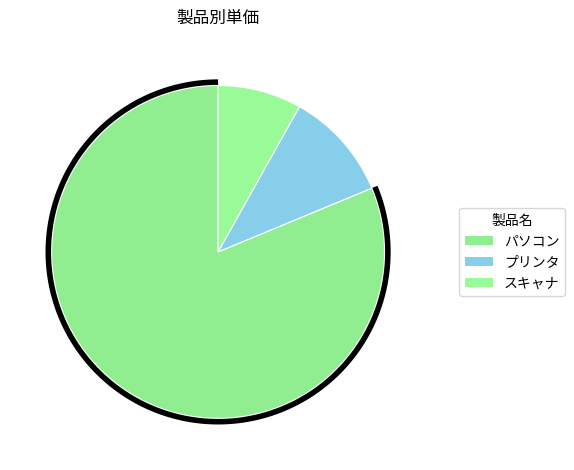

How many segments does this pie chart have?

3